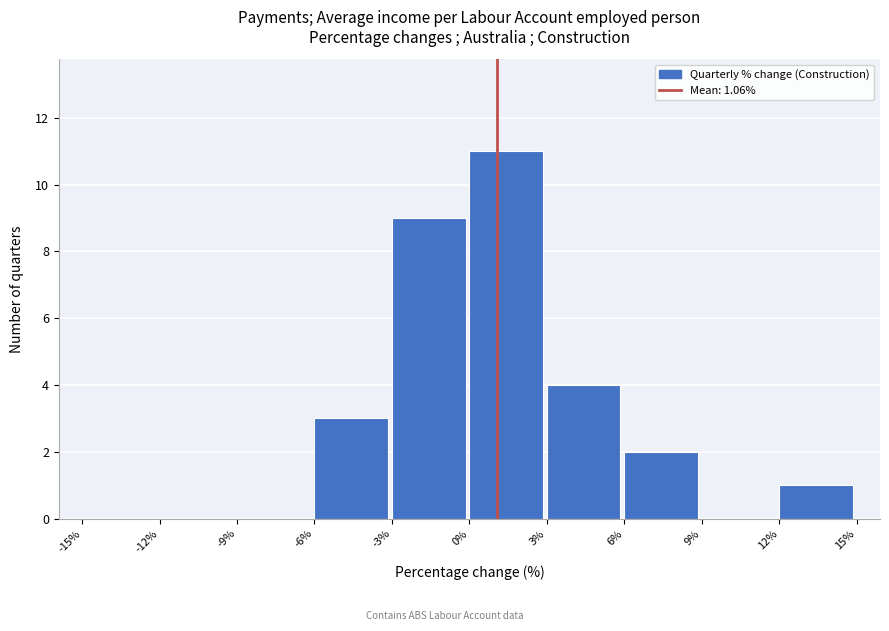

What is the height of the bar covering 3% to 6% on the x-axis? The values are not printed on the chart, so give them approximately, as read against the axis.

4